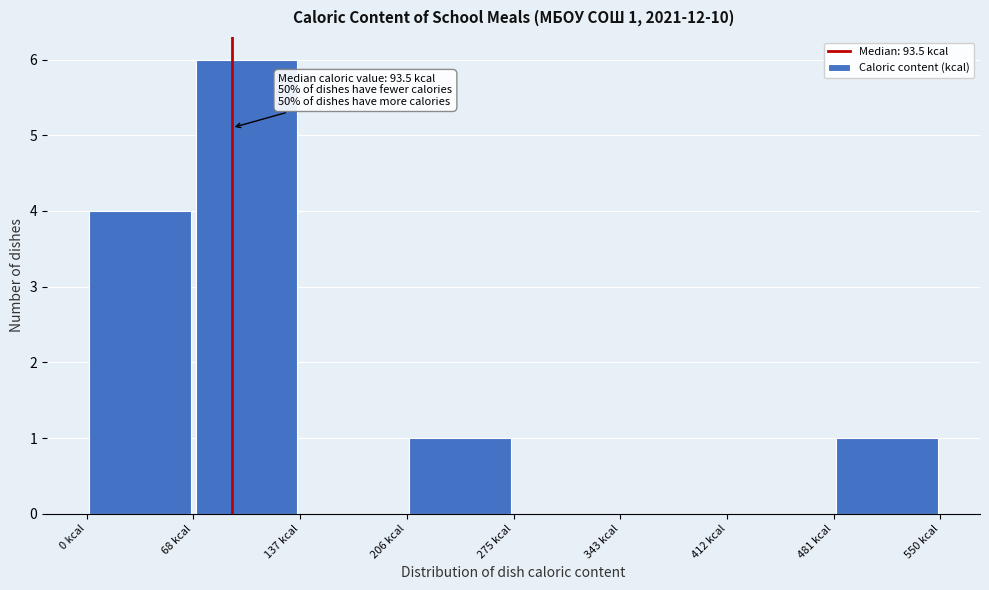

Which range on the x-axis has the tallest bar?

70 to 140